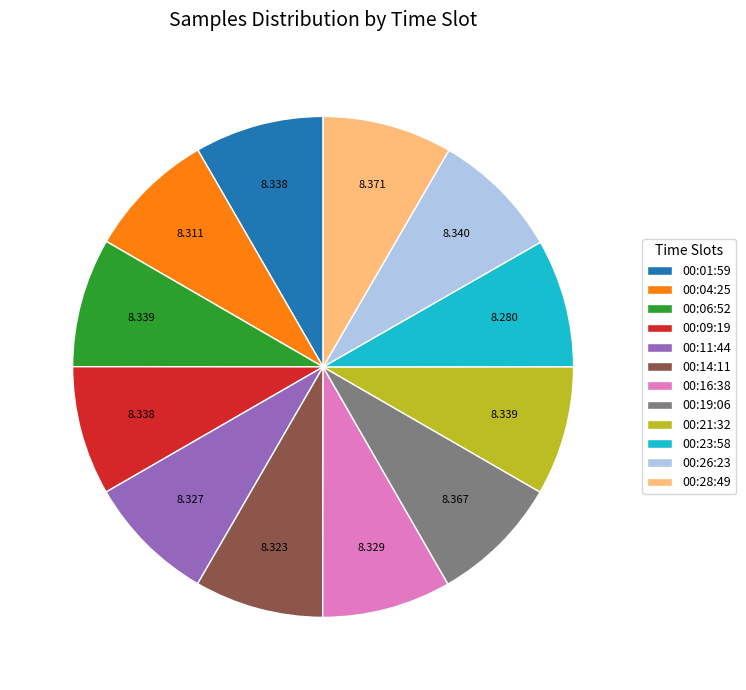

True or false: 00:11:44 accounts for 8% of the total.

True